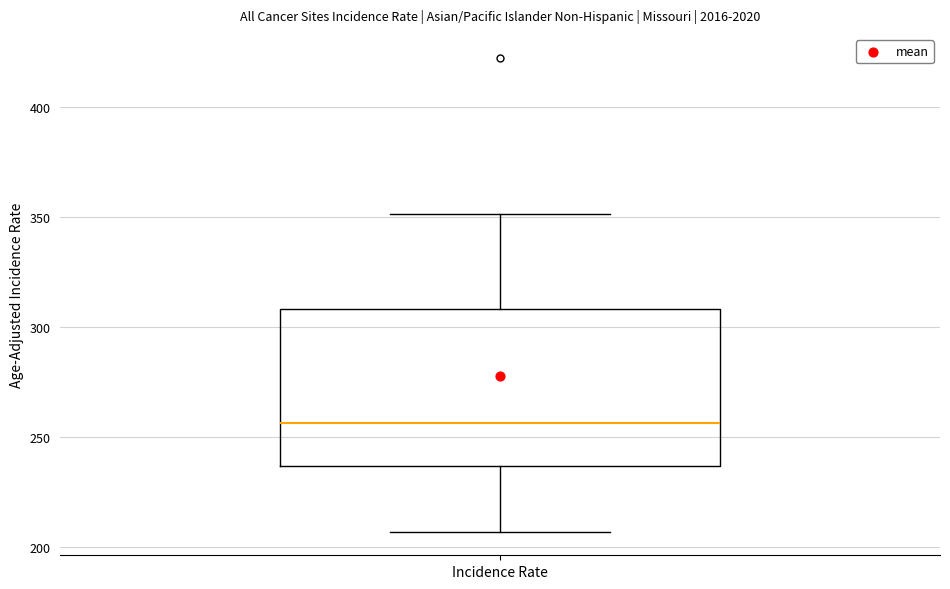

Where does the median line of the box for Incidence Rate sit on the y-axis? The values are not printed on the chart, so give them approximately, as read against the axis.

255